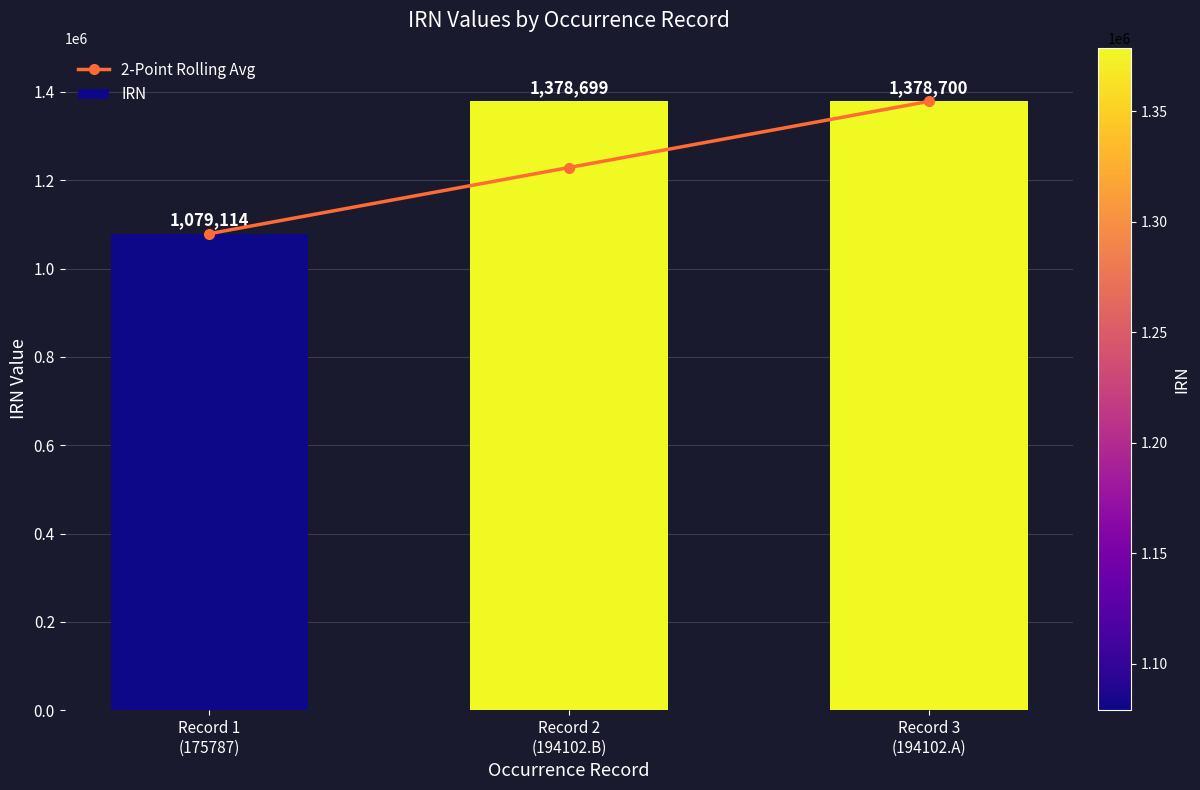

Rank the series by their maximum value, from highest to lowest.

IRN, 2-Point Rolling Avg